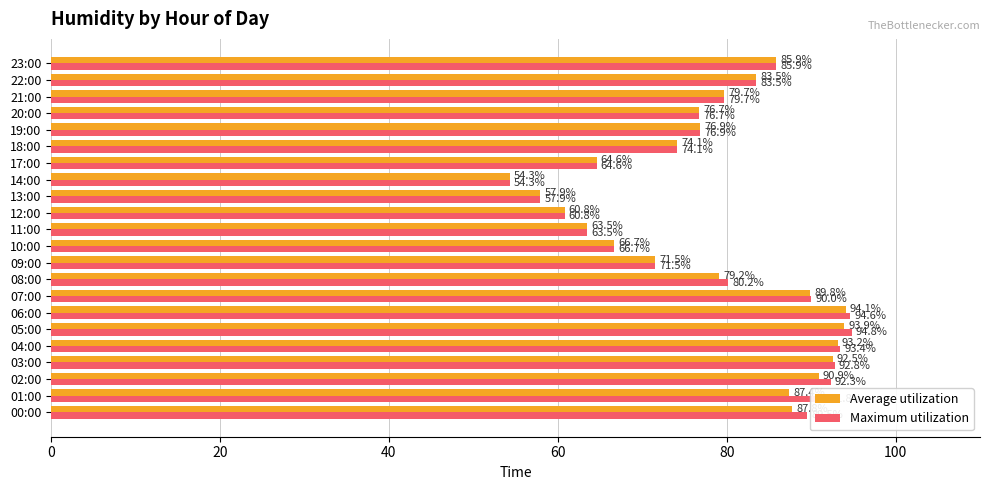

The value of Average utilization at 10:00 is 66.7. True or false?

True